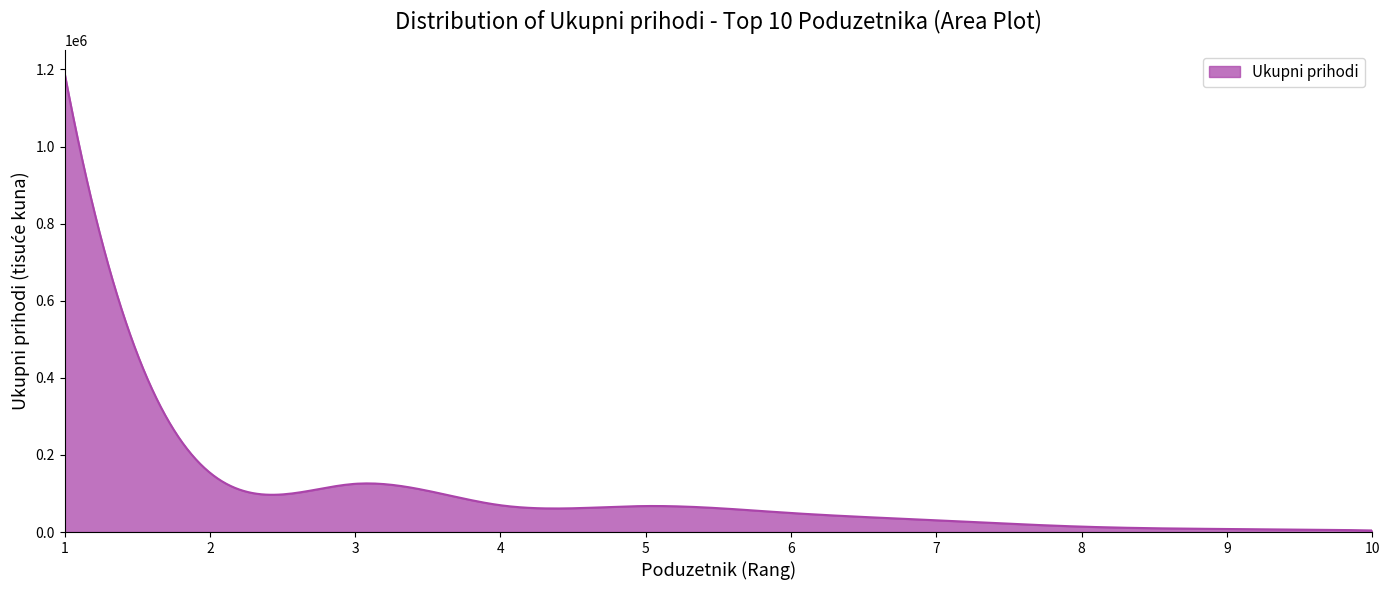

What is the greatest value displayed?

1191119.8